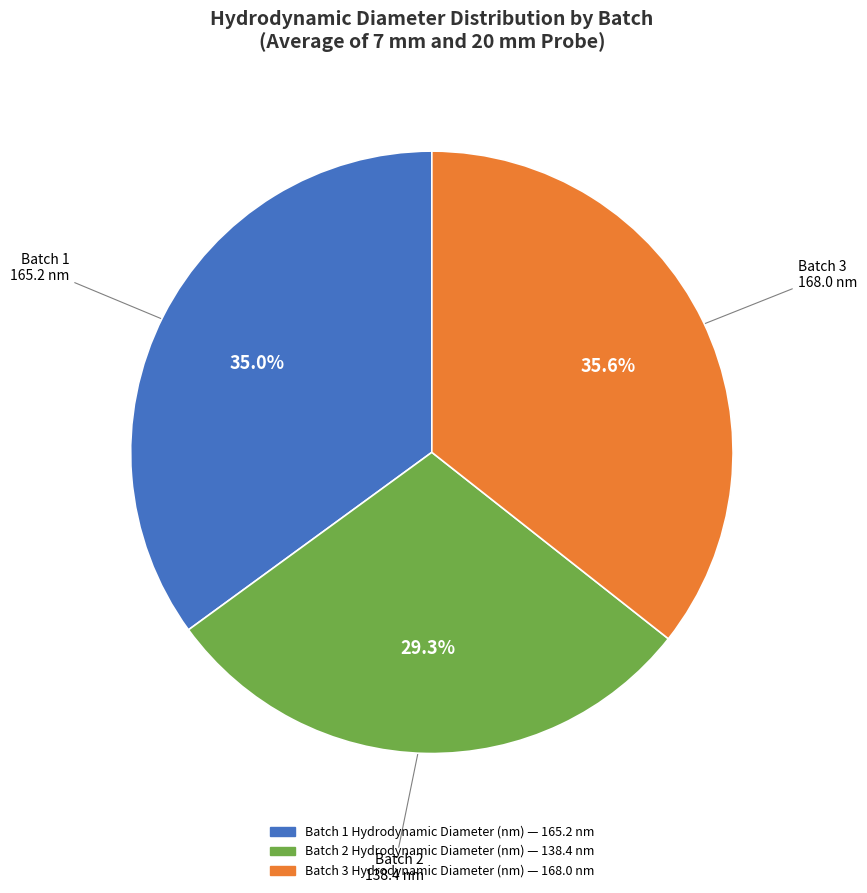

What is the smallest slice in the pie chart?

Batch 2 Hydrodynamic Diameter (nm)